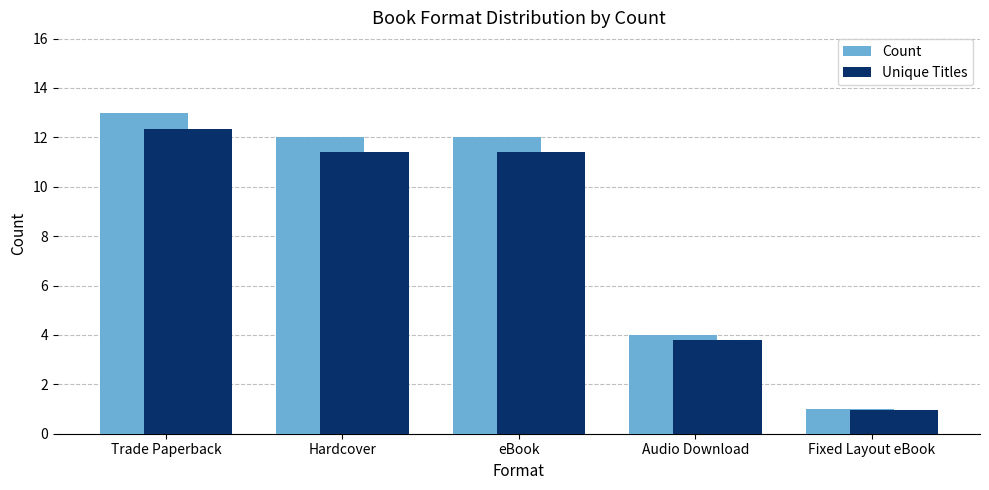

Which series has the largest total across all categories?

Count